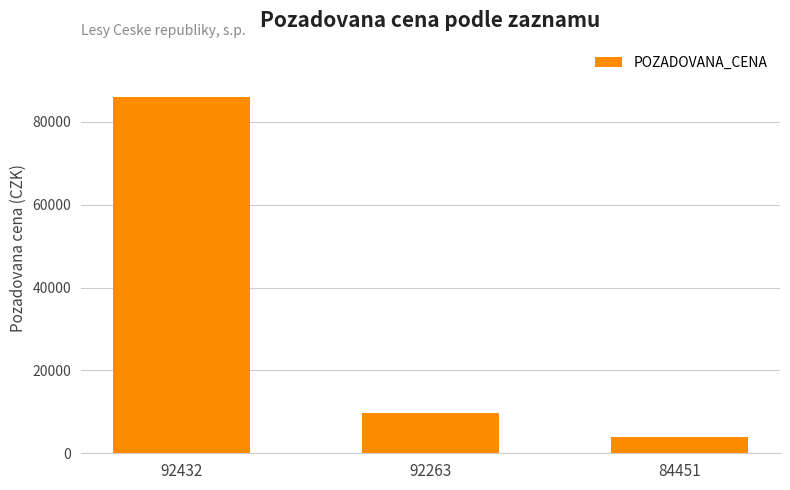

True or false: the data shows 86006 at 92432.

True